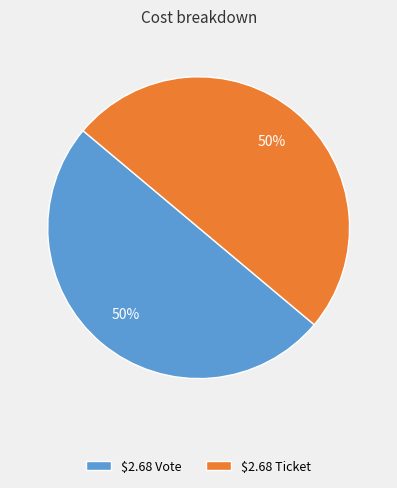

To the nearest percent, what is the average slice percentage?

50%